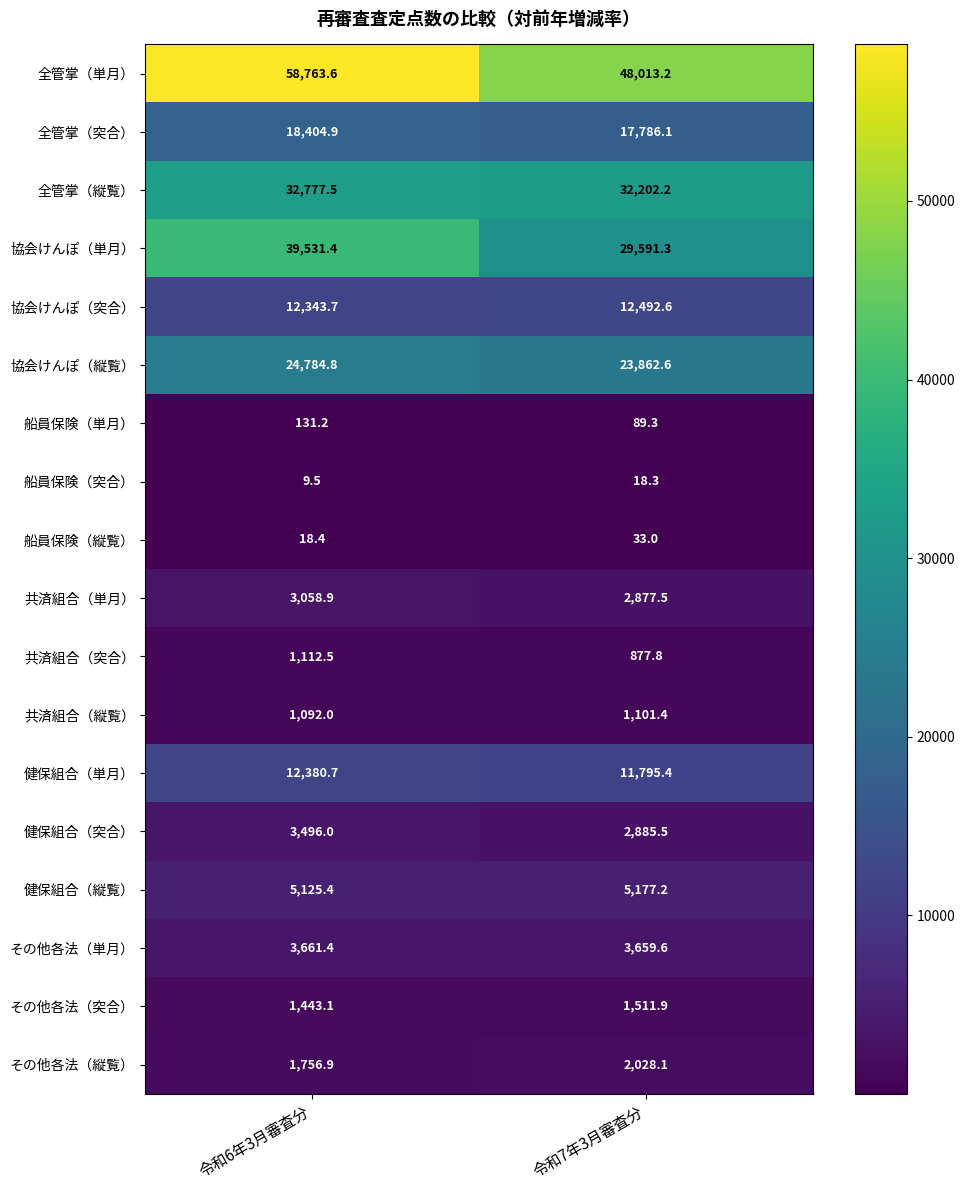

Rank the series at 令和7年3月審査分 from highest to lowest value.

全管掌（単月）, 全管掌（縦覧）, 協会けんぽ（単月）, 協会けんぽ（縦覧）, 全管掌（突合）, 協会けんぽ（突合）, 健保組合（単月）, 健保組合（縦覧）, その他各法（単月）, 健保組合（突合）, 共済組合（単月）, その他各法（縦覧）, その他各法（突合）, 共済組合（縦覧）, 共済組合（突合）, 船員保険（単月）, 船員保険（縦覧）, 船員保険（突合）